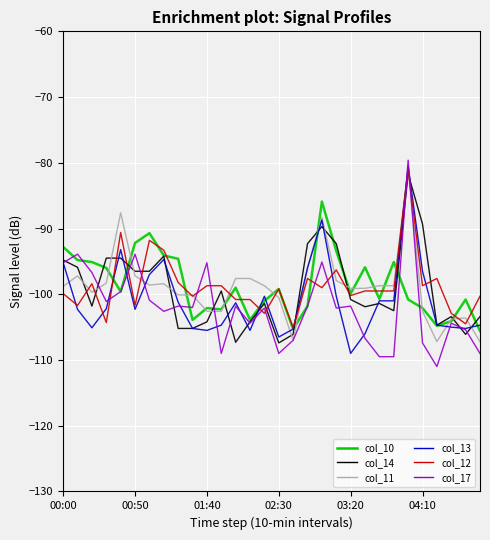

What is the difference between the second highest and second lowest values in the col_11 series?

19.6